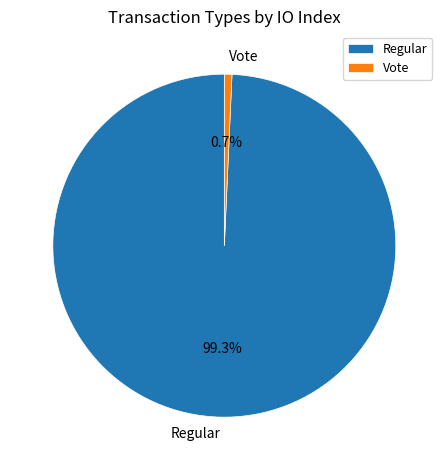

What is the smallest slice in the pie chart?

Vote